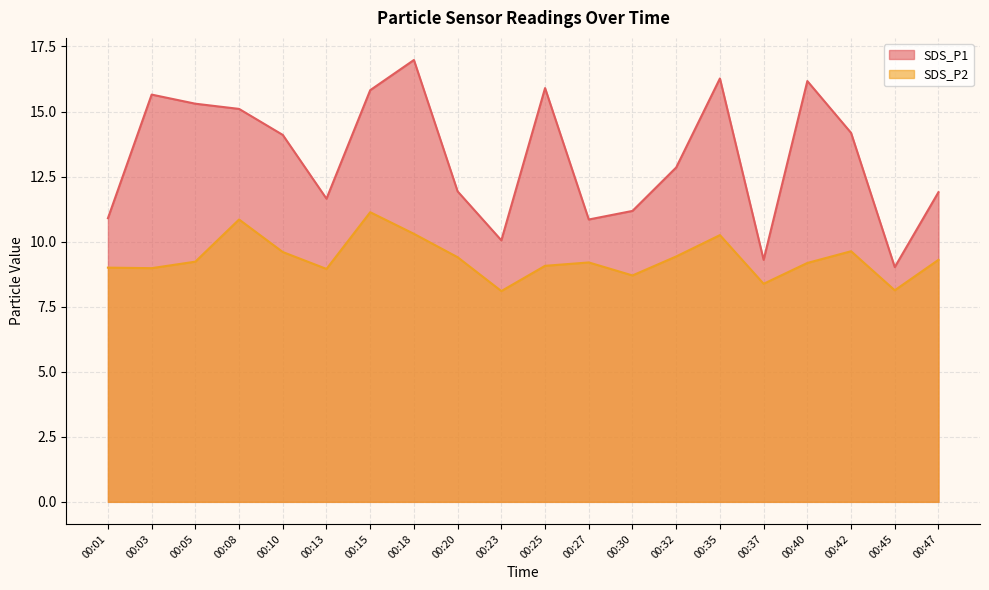

Is the value of SDS_P2 at 00:37 greater than the value of SDS_P1 at 00:10?

No